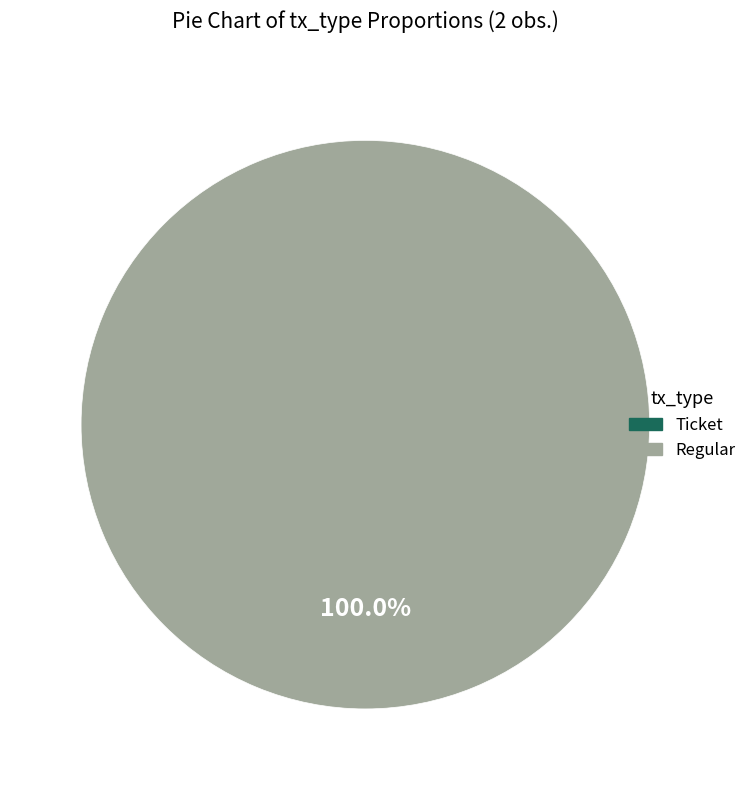

True or false: Regular accounts for 100% of the total.

True